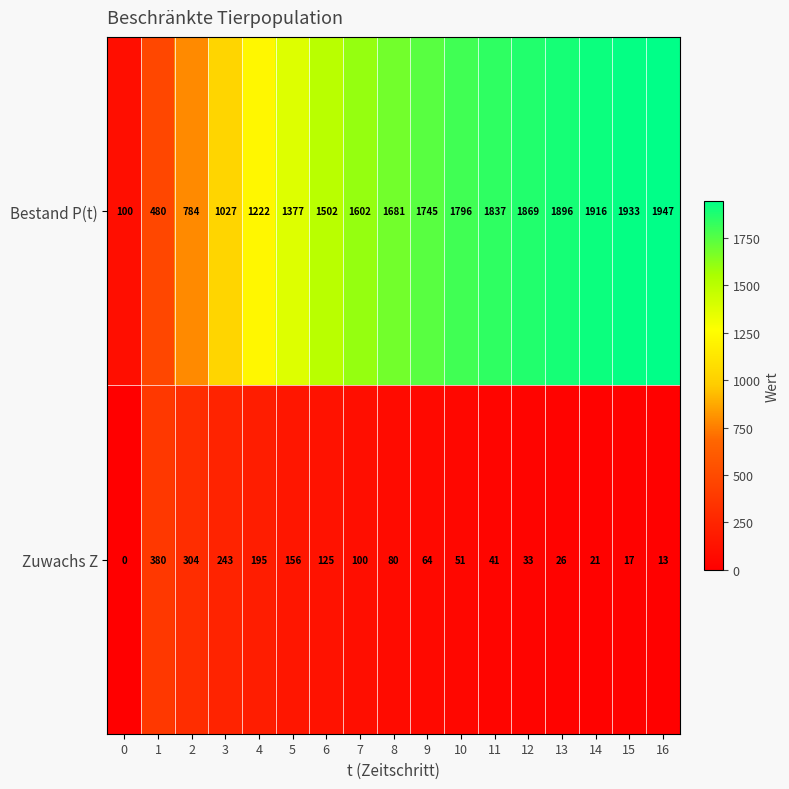

What is the average value of the Zuwachs Z series?

109